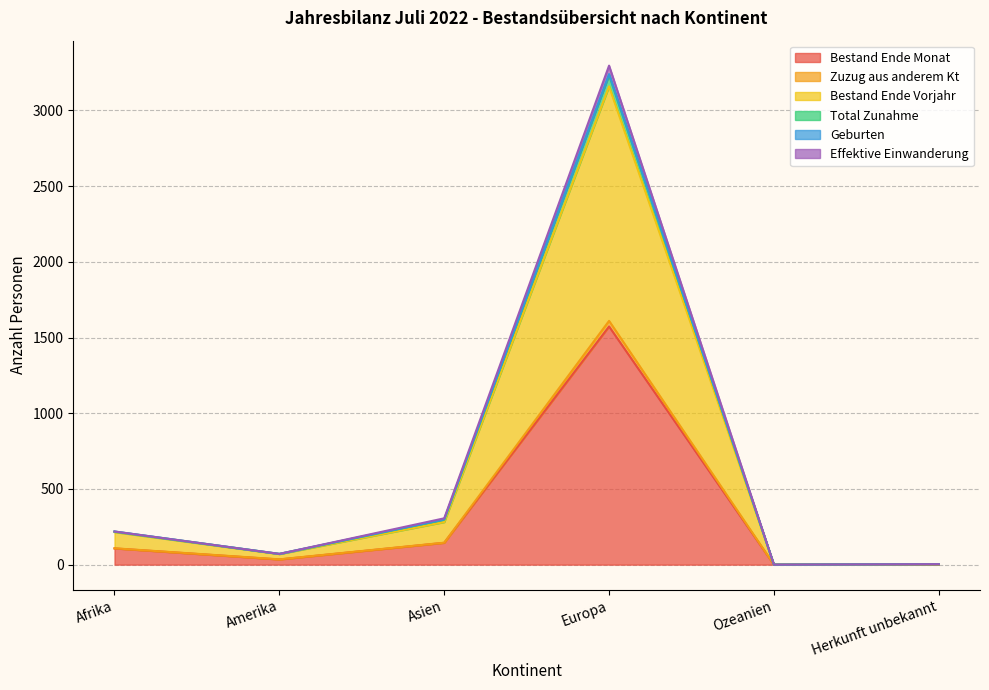

The Zuzug aus anderem Kt series shows 0 at Ozeanien. True or false?

True